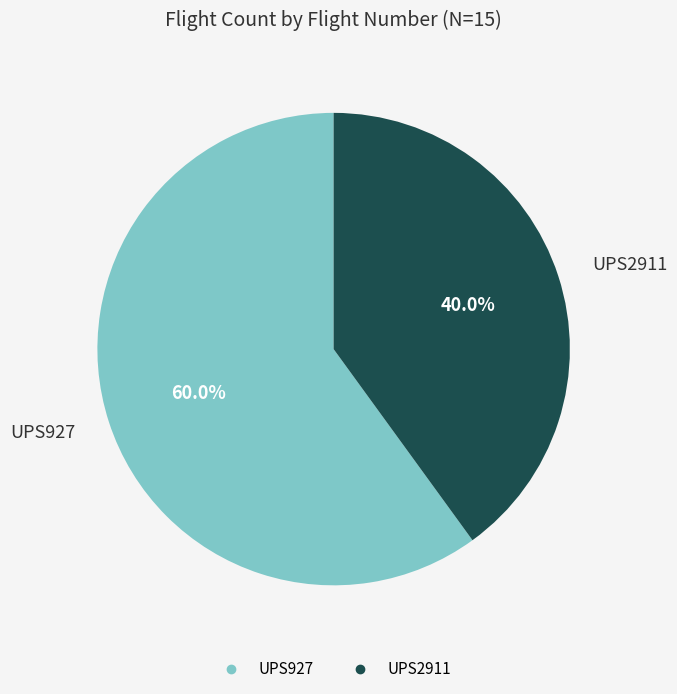

Which category has the biggest portion of the pie?

UPS927